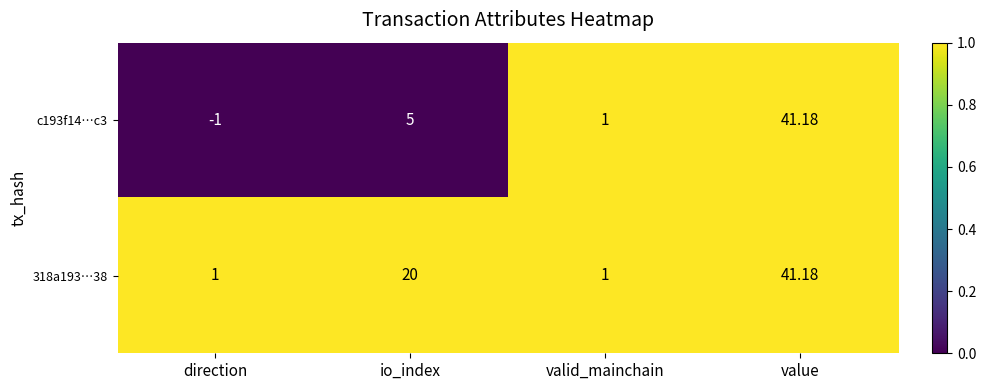

How many data points in 318a193…38 are less than 20?

2